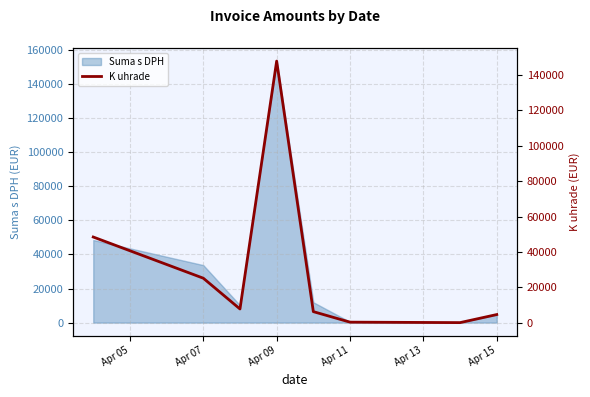

Which category has the highest value in the Suma s DPH series?

Apr 09